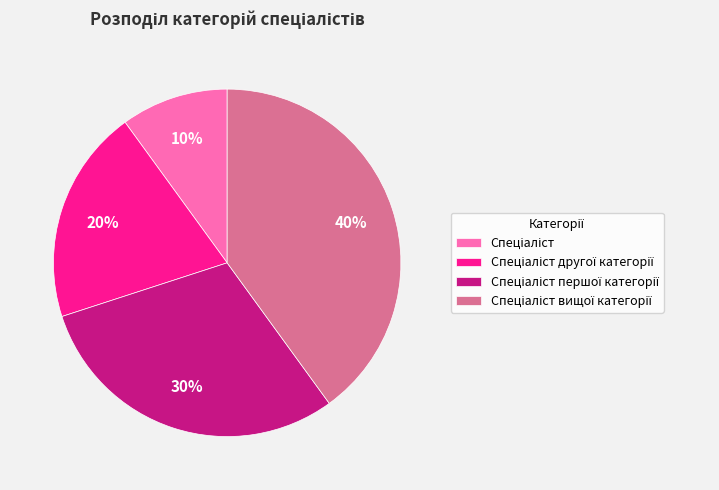

Does any single category account for the majority?

No